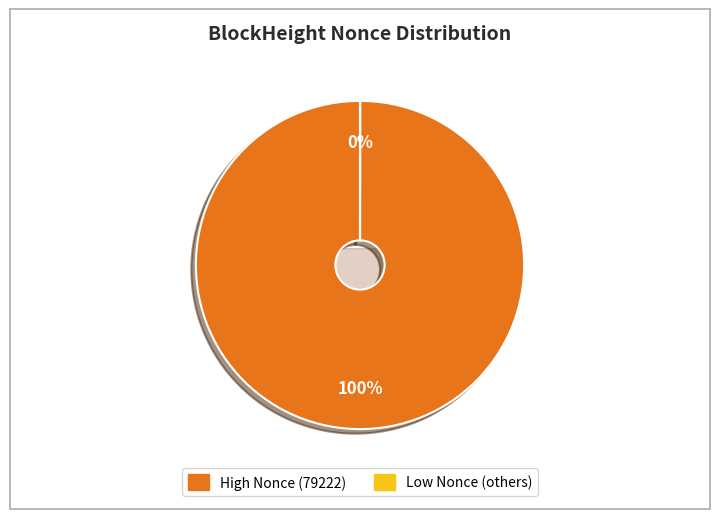

Which has a higher value, 79222 or 40619?

79222